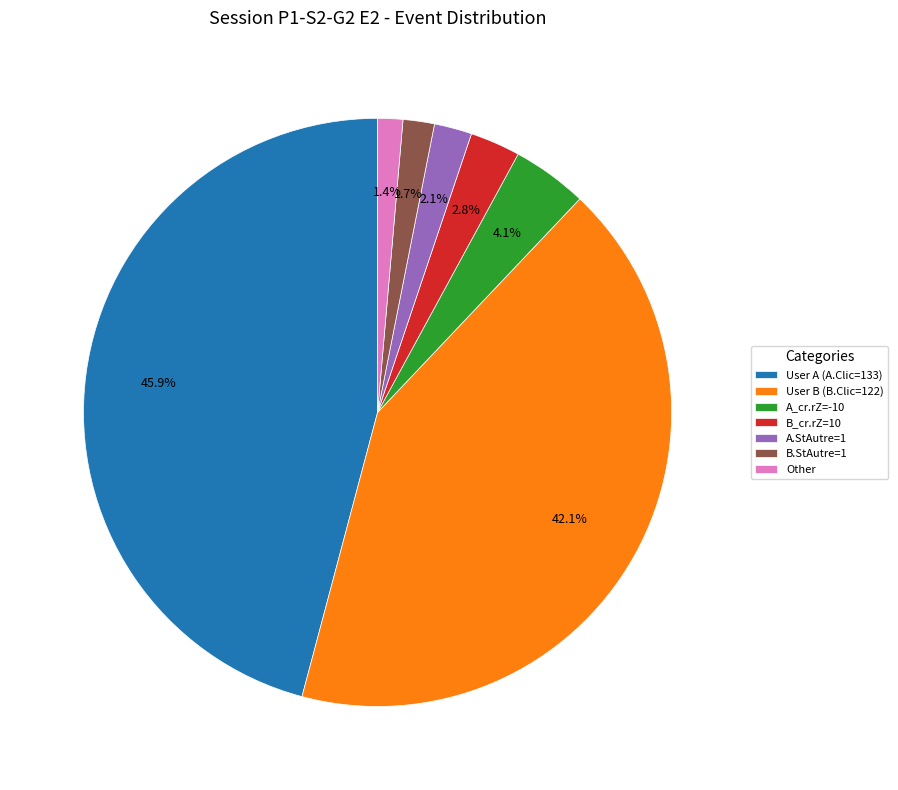

Is there a majority slice in this chart?

No